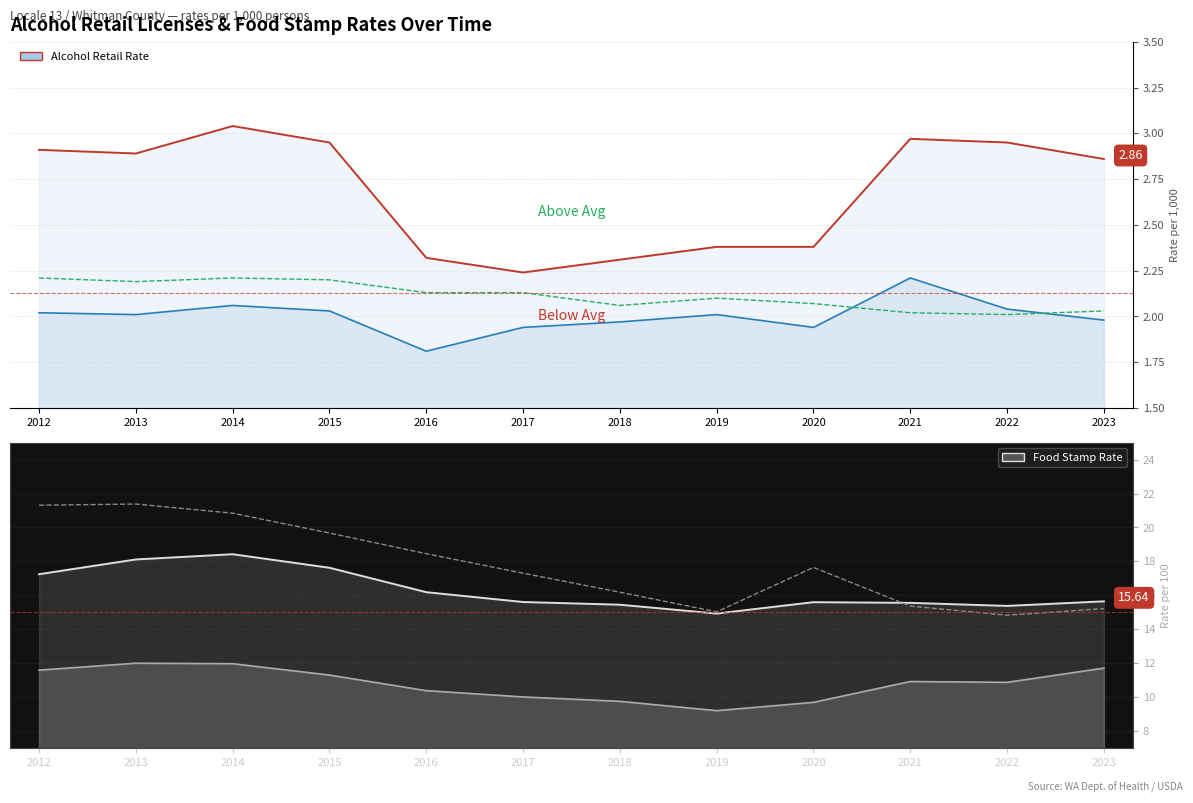

What is the approximate value of food_stamp_state at 2019?

15.0